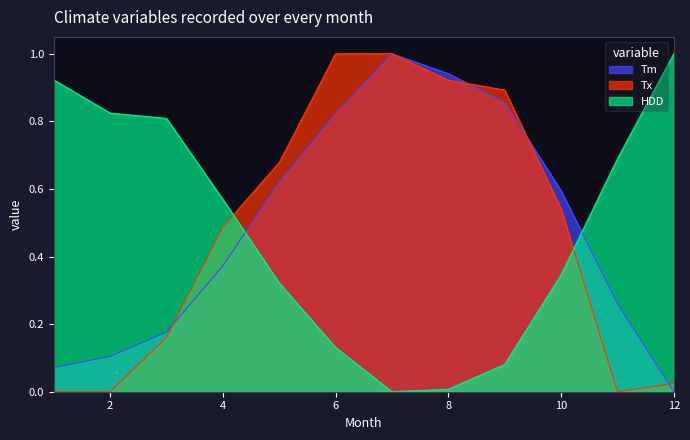

Which category has the lowest value in the HDD series?

7